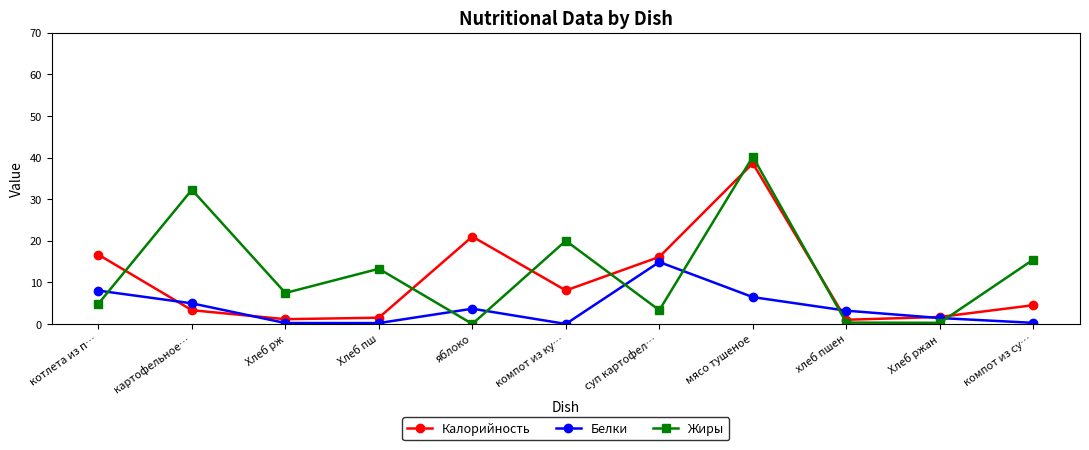

At which category does Жиры reach its first local valley?

Хлеб рж